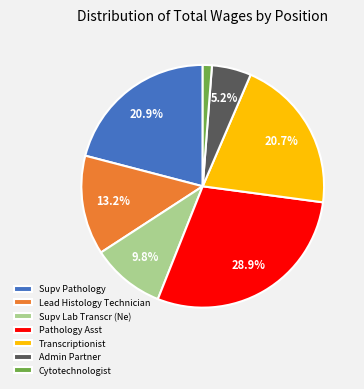

Which category has the biggest portion of the pie?

Pathology Asst